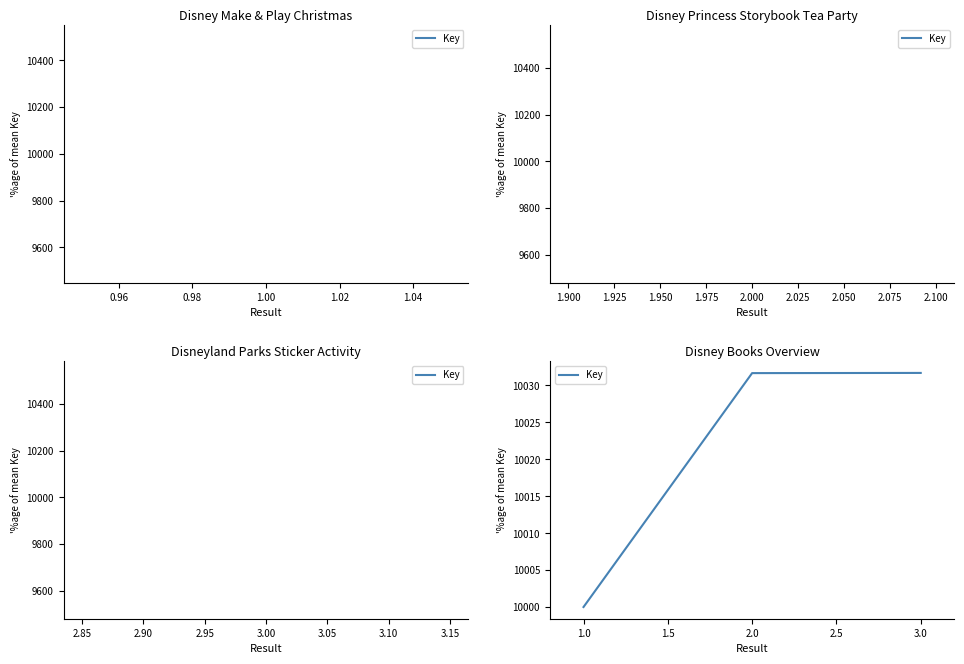

Read the value at 2.0.

10031.7